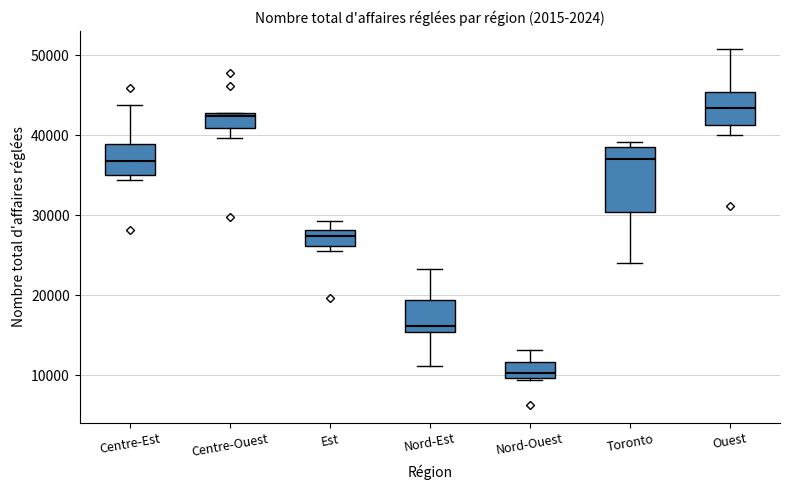

Comparing the boxes themselves (not the whiskers), which one is the tallest?

Toronto